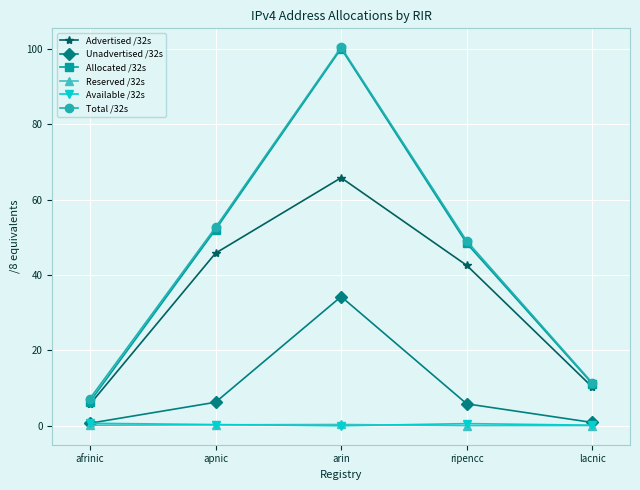

At which label does Unadvertised /32s first exceed 5?

apnic